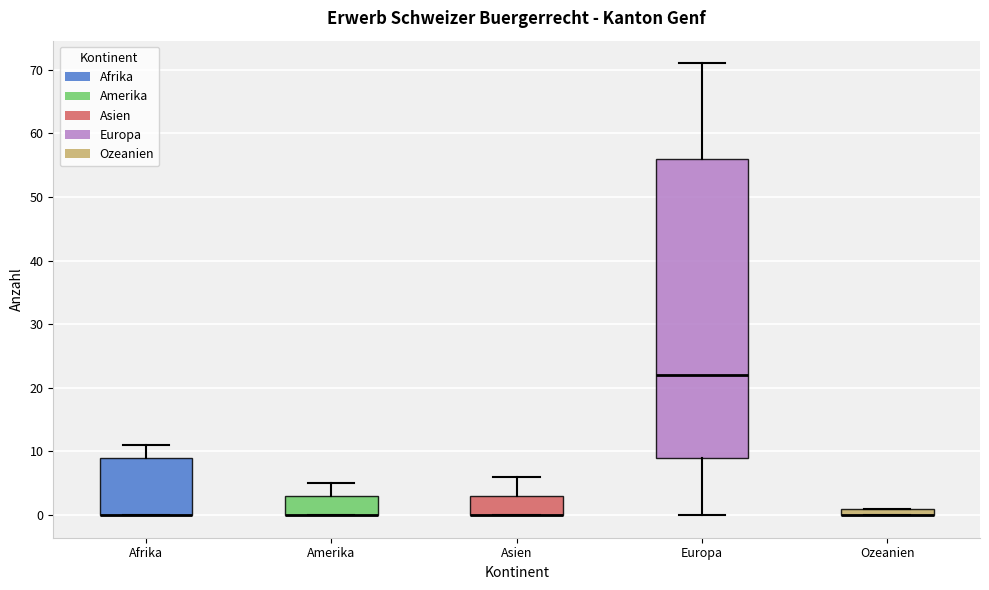

Where is the upper edge of the box for Afrika on the y-axis? The values are not printed on the chart, so give them approximately, as read against the axis.

9